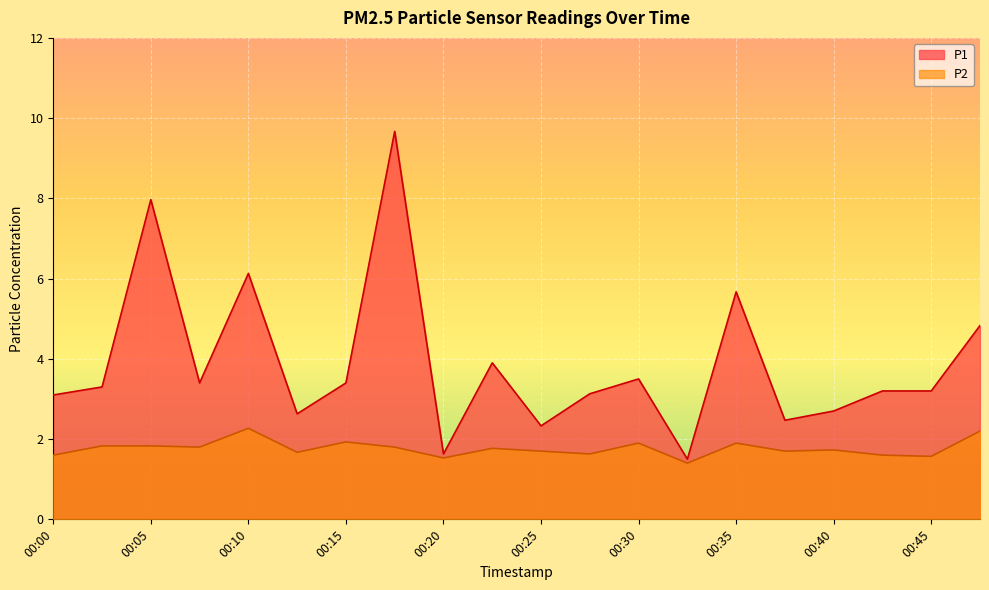

List the series in order of their overall mean, highest first.

P1, P2